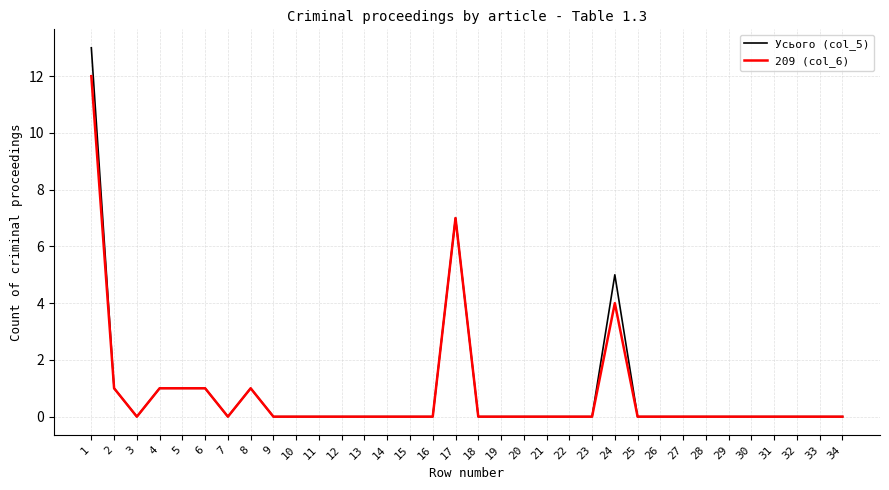

True or false: Усього (col_5) has a value of -7 at 9.

False